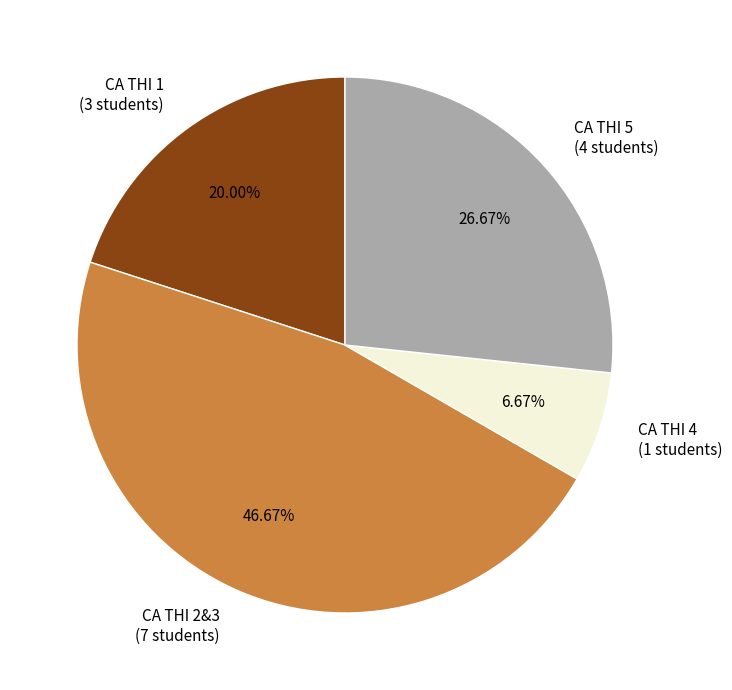

Does CA THI 4 represent more than half of the total?

No